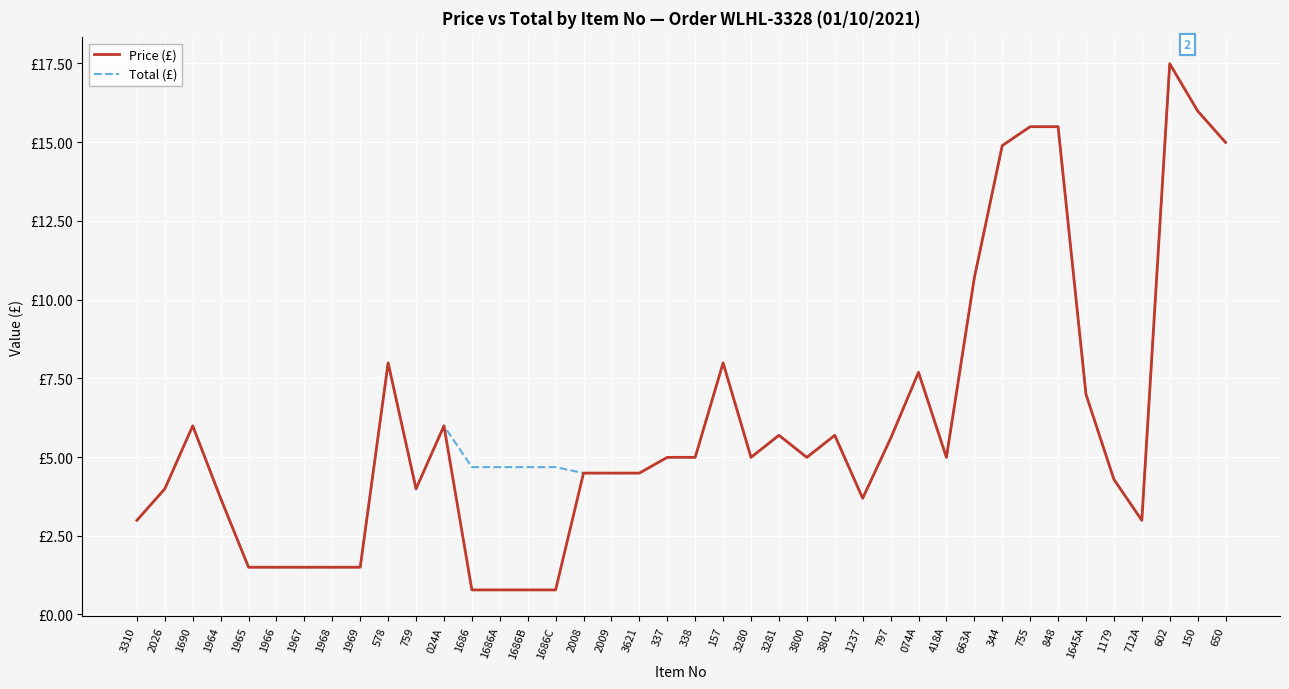

What is the sum of all Total (£) values?

254.9